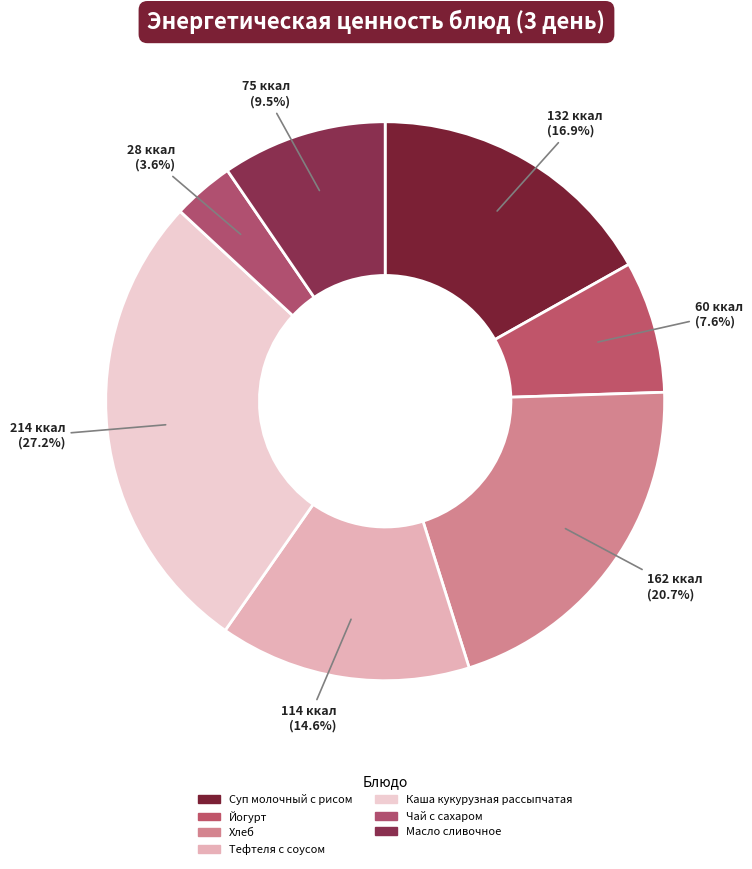

The Суп молочный с рисом slice represents 28% of the pie. True or false?

False